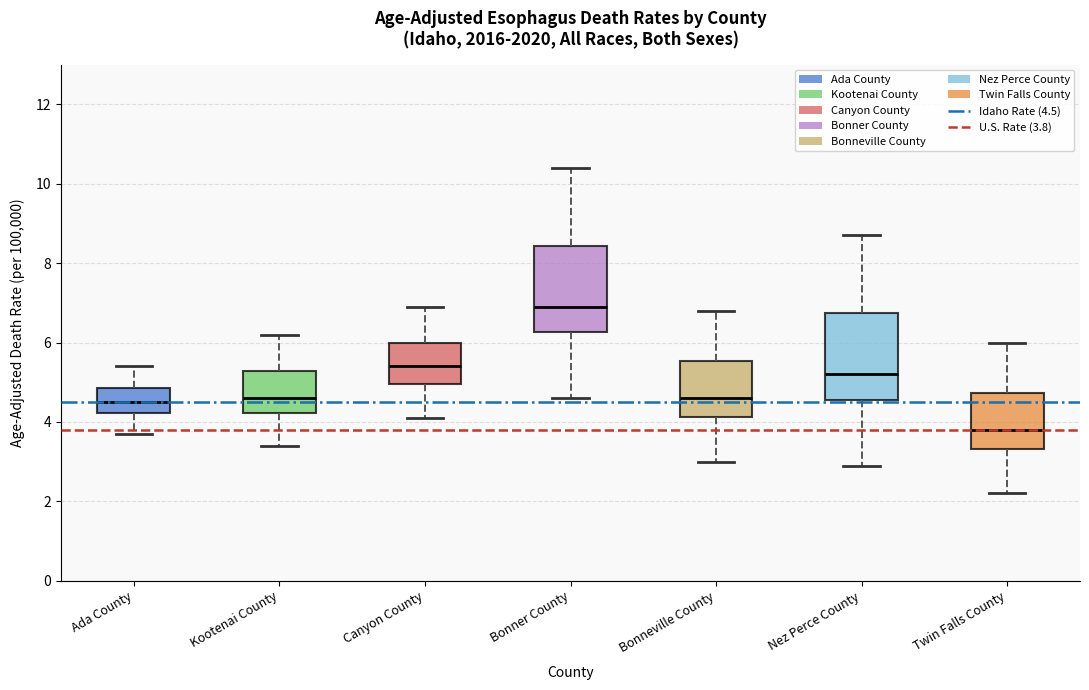

Where is the lower edge of the box for Bonner County on the y-axis? The values are not printed on the chart, so give them approximately, as read against the axis.

6.2